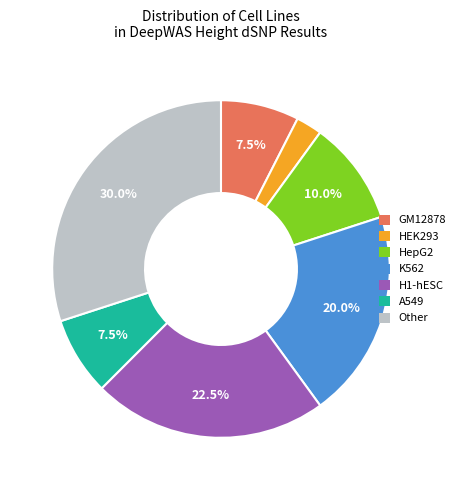

The Other slice represents 14% of the pie. True or false?

False